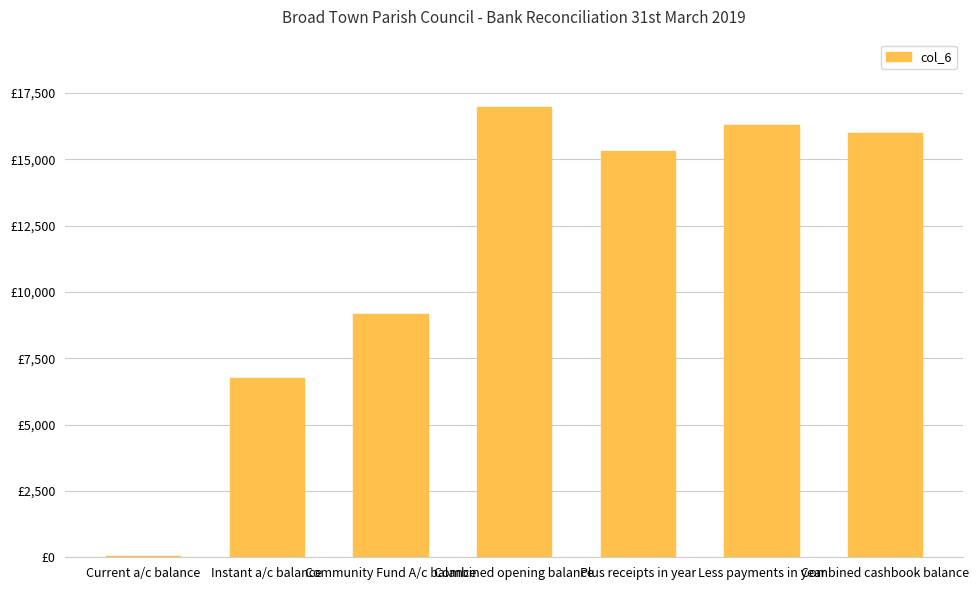

Are the bars horizontal?

No